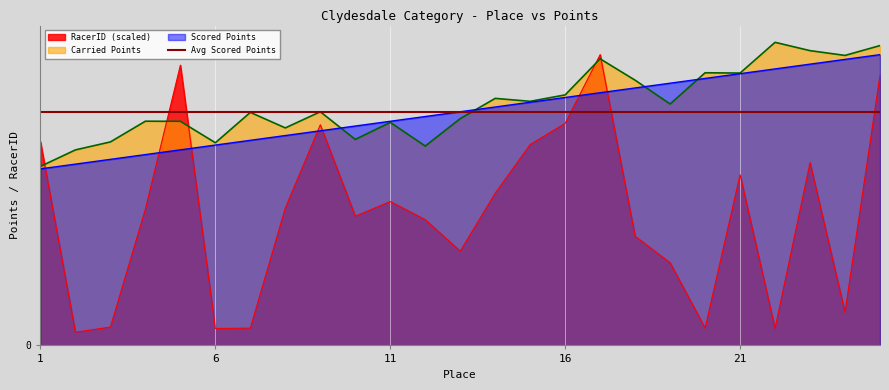

What is the minimum value shown in the chart?

27.8